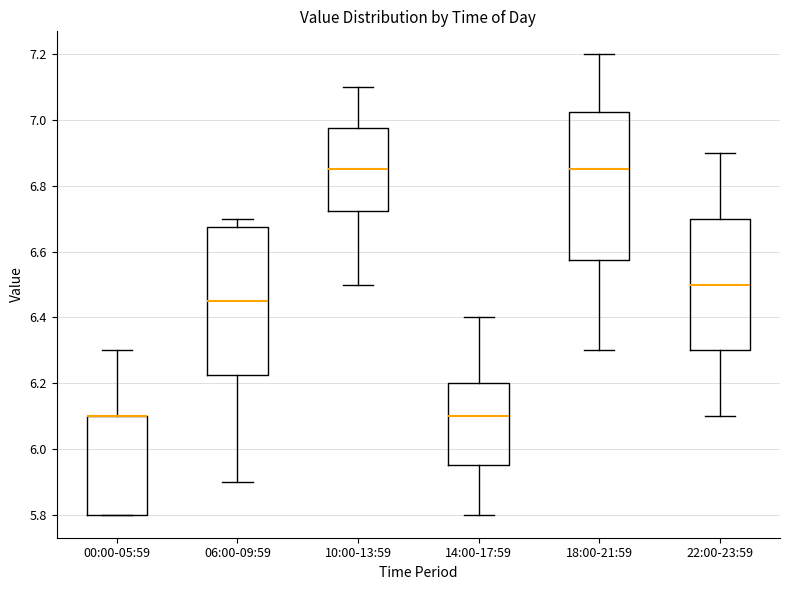

Where does the lower whisker of the box for 06:00-09:59 end on the y-axis? The values are not printed on the chart, so give them approximately, as read against the axis.

5.90